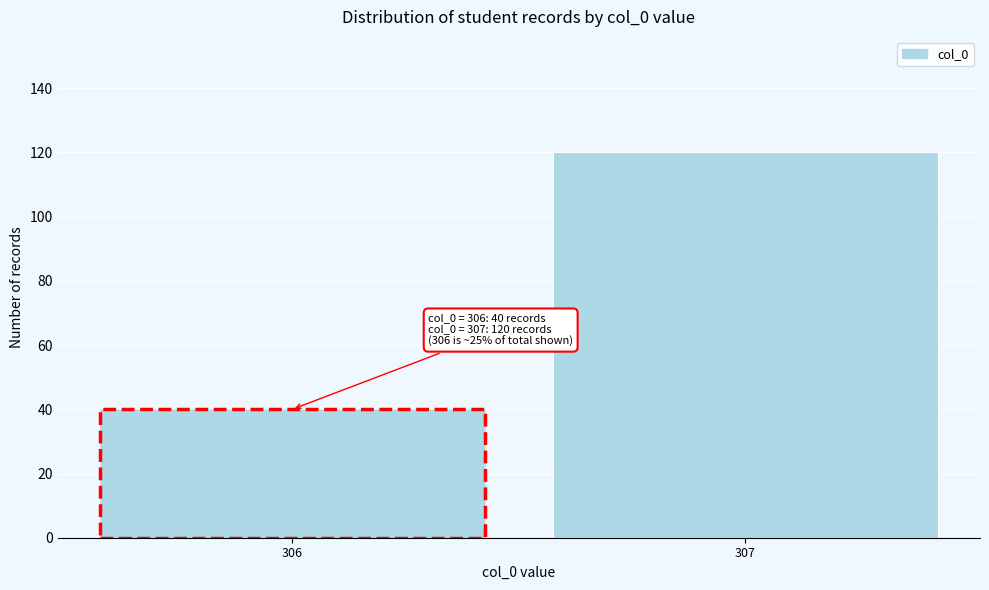

Reading right to left, list all the values displayed in this chart.

120	40